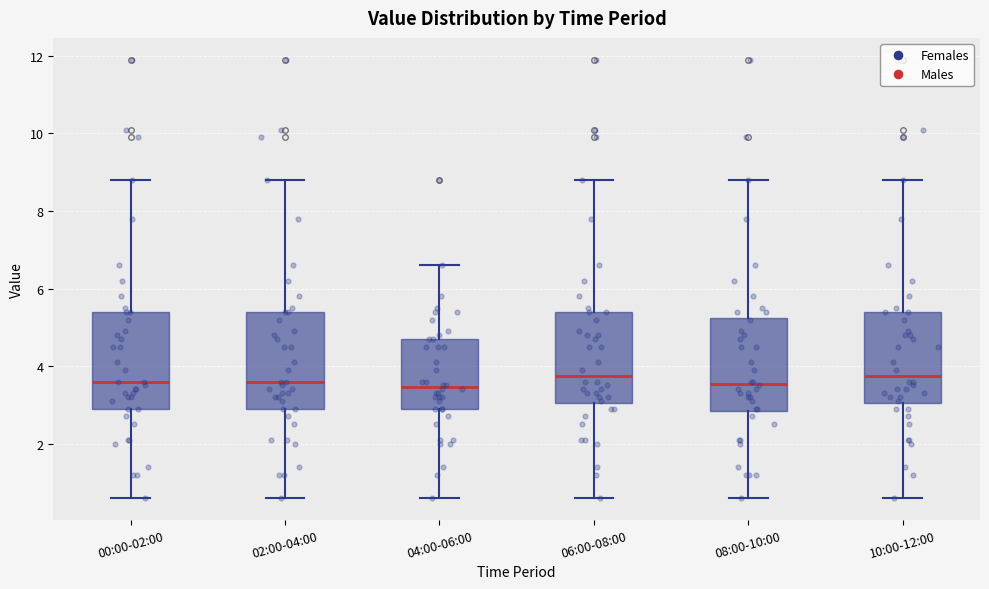

Reading left to right, read every box against the y-axis: the position of its median line, the range the box covers, and the ends of its whiskers. The values are not printed on the chart, so give them approximately, as read against the axis.

00:00-02:00: median 3.6, box 3.0 to 5.4, whiskers 0.6 to 8.8
02:00-04:00: median 3.6, box 3.0 to 5.4, whiskers 0.6 to 8.8
04:00-06:00: median 3.4, box 3.0 to 4.8, whiskers 0.6 to 6.6
06:00-08:00: median 3.8, box 3.0 to 5.4, whiskers 0.6 to 8.8
08:00-10:00: median 3.6, box 2.8 to 5.2, whiskers 0.6 to 8.8
10:00-12:00: median 3.8, box 3.0 to 5.4, whiskers 0.6 to 8.8